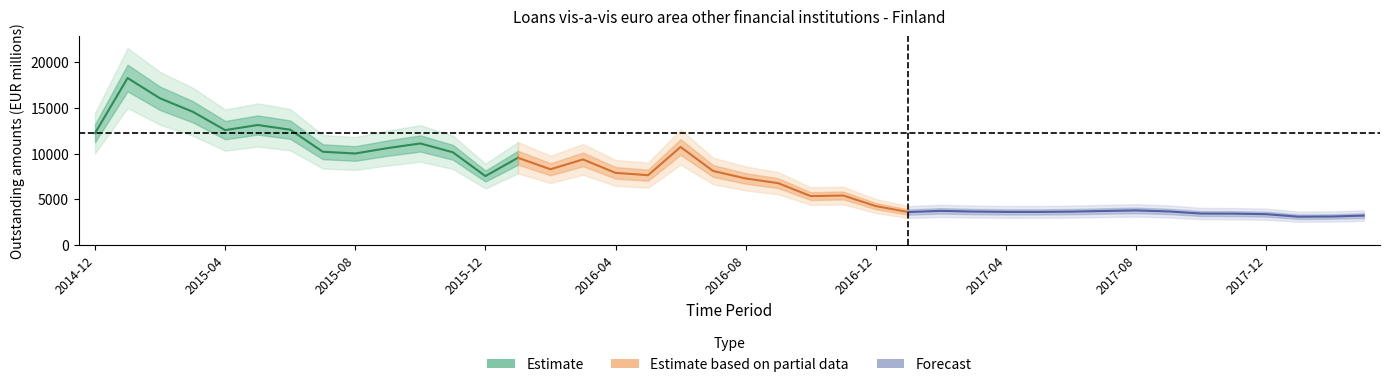

Reading left to right, transcribe all the data shown in this chart.

12246	18289	16060	14598	12575	13139	12623	10205	10013	10610	11114	10145	7535	9544	8283	9363	7890	7634	10726	8093	7277	6759	5341	5406	4245	3590	3723	3644	3608	3605	3635	3708	3771	3658	3429	3416	3356	3081	3100	3199